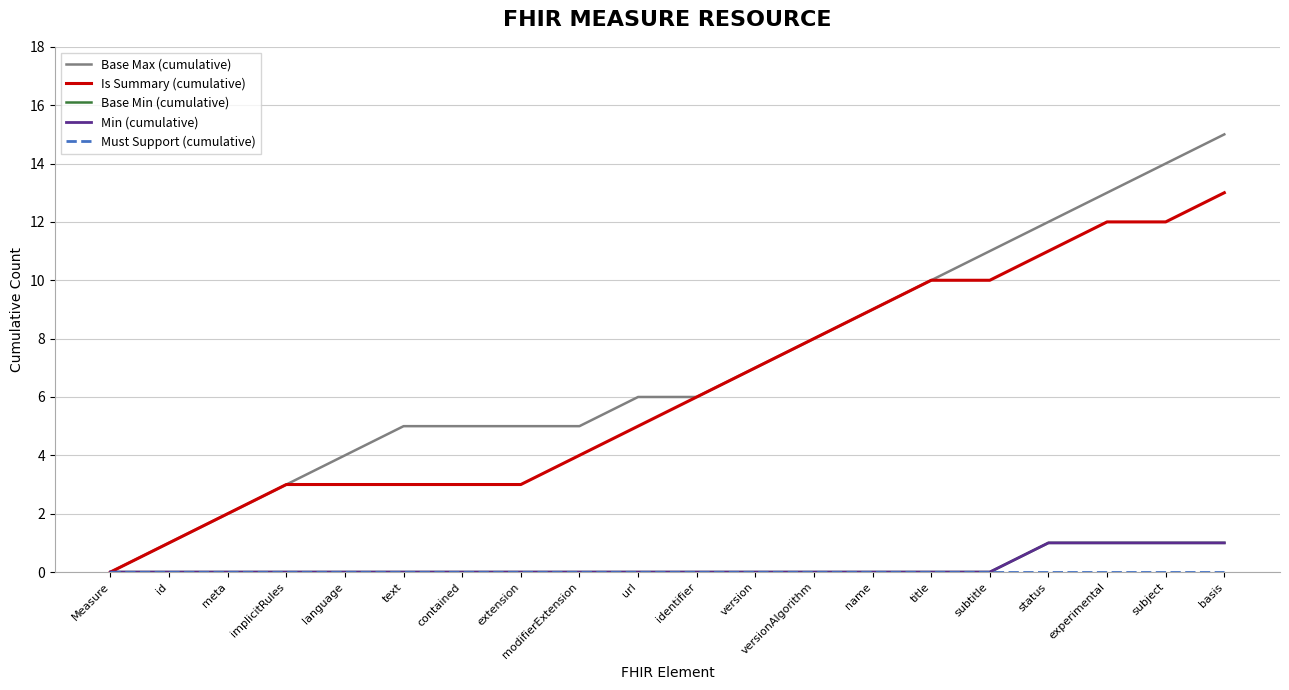

What is the label of the 19th point from the right?

id